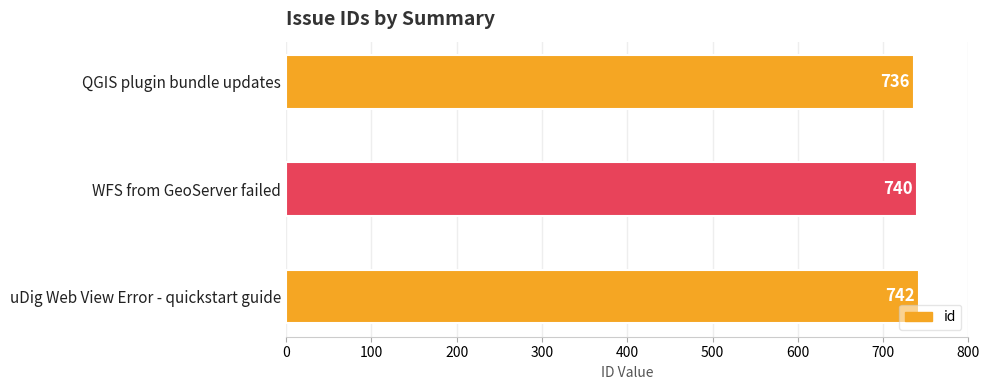

What is the maximum value shown in the chart?

742